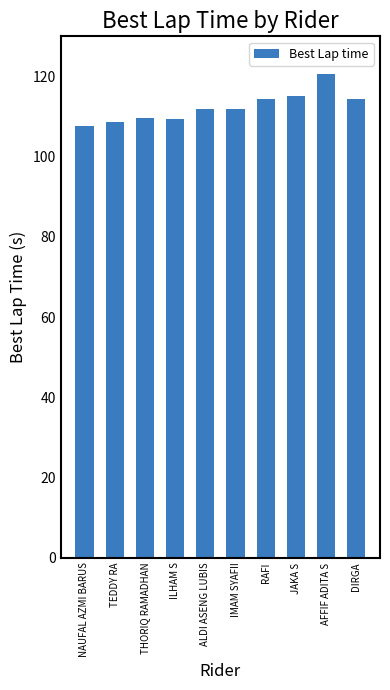

Is it true that the value at JAKA S is 115.1?

True